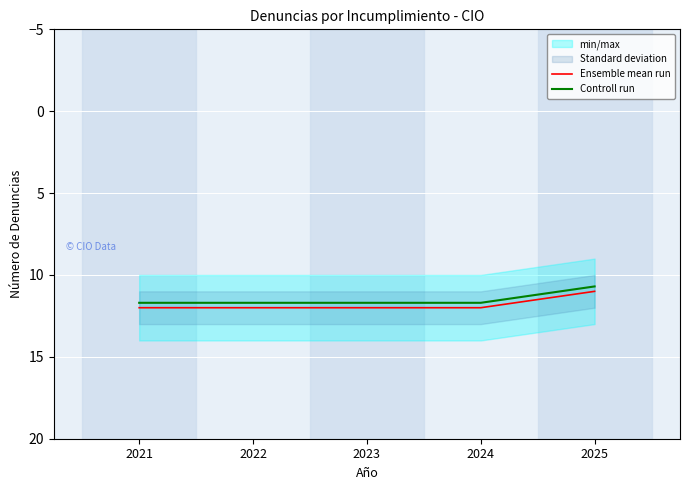

At how many categories does at least one series exceed 10?

5